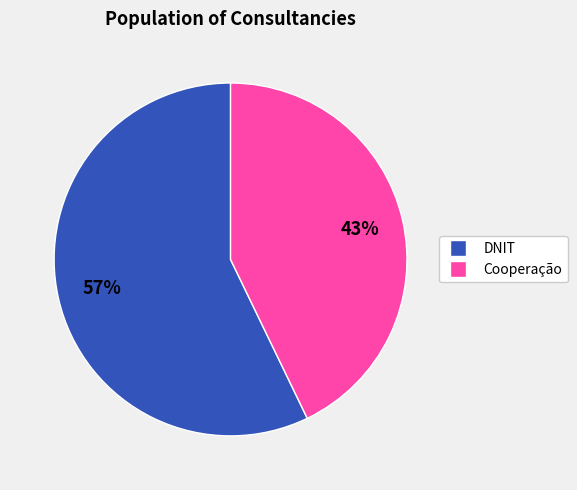

To the nearest percent, what is the difference between the largest and smallest slice percentages?

14%